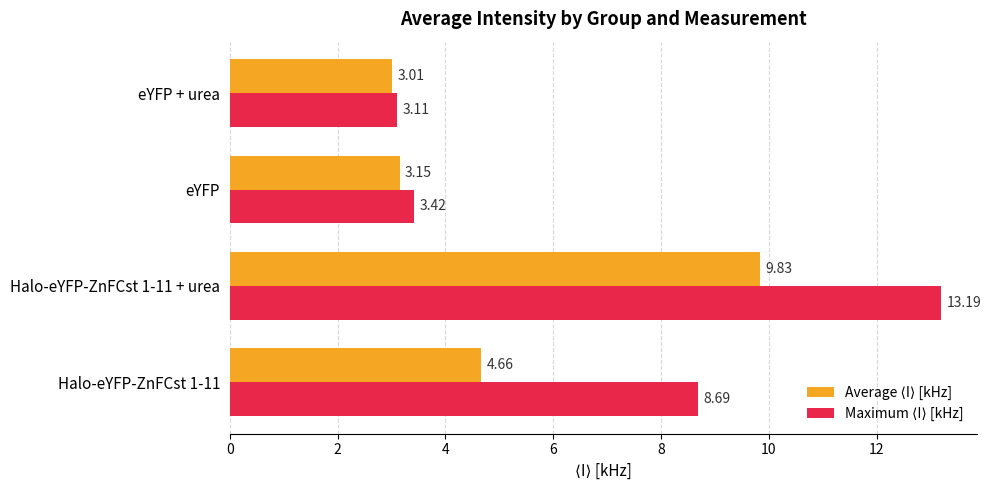

At which category is the sum across all series the highest?

Halo-eYFP-ZnFCst 1-11 + urea